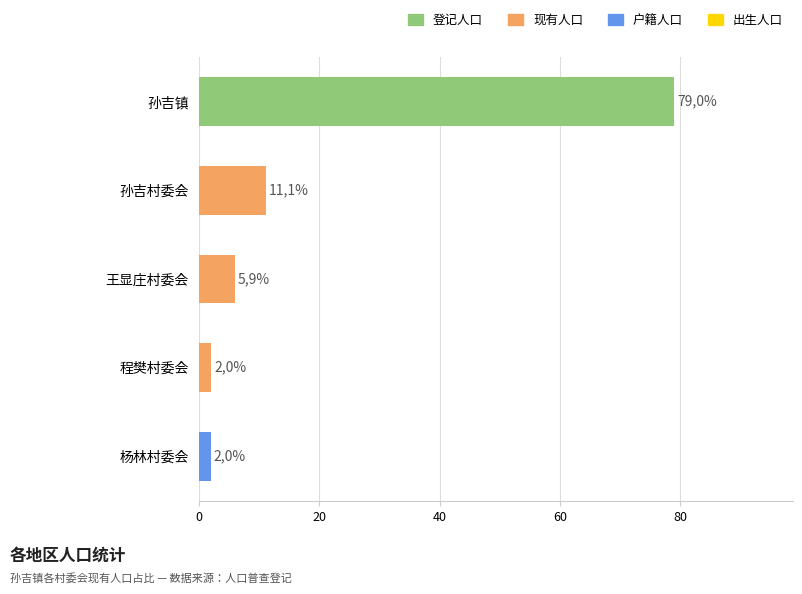

How many bars are there in total?

5